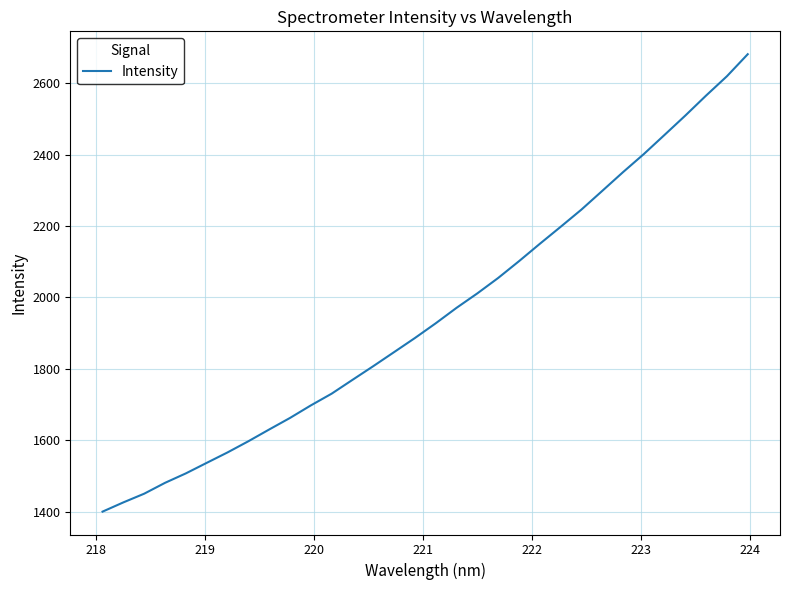

What is the minimum value shown in the chart?

1400.5